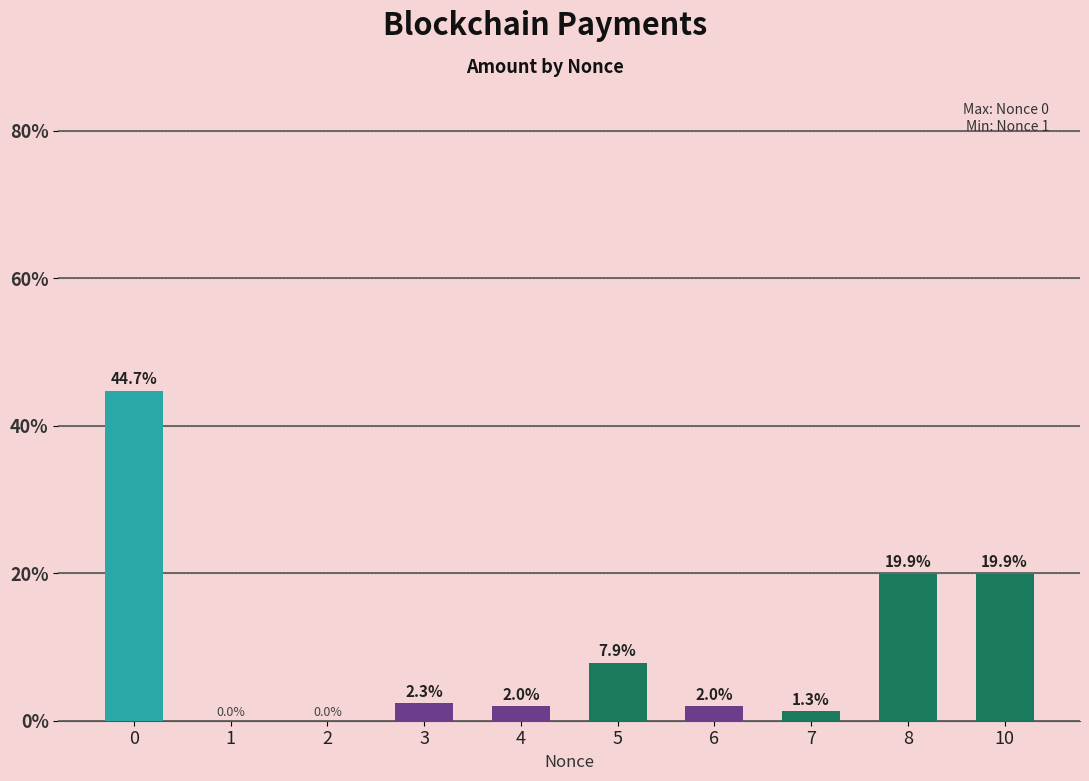

What is the maximum value shown in the chart?

44.7